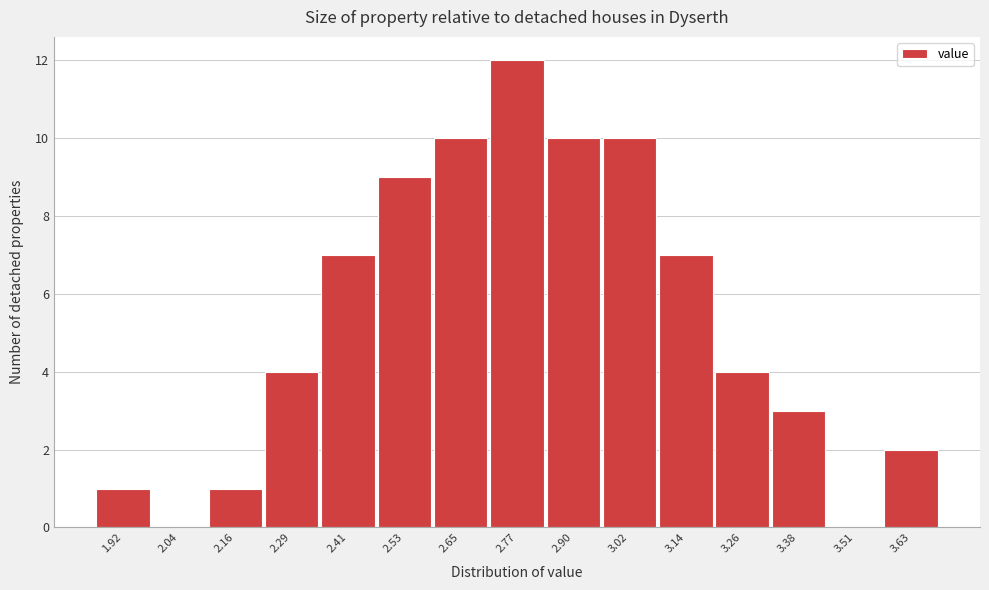

Reading left to right, what are all the values shown in this chart?

1.92=1	2.04=0	2.16=1	2.29=4	2.41=7	2.53=9	2.65=10	2.77=12	2.90=10	3.02=10	3.14=7	3.26=4	3.38=3	3.51=0	3.63=2